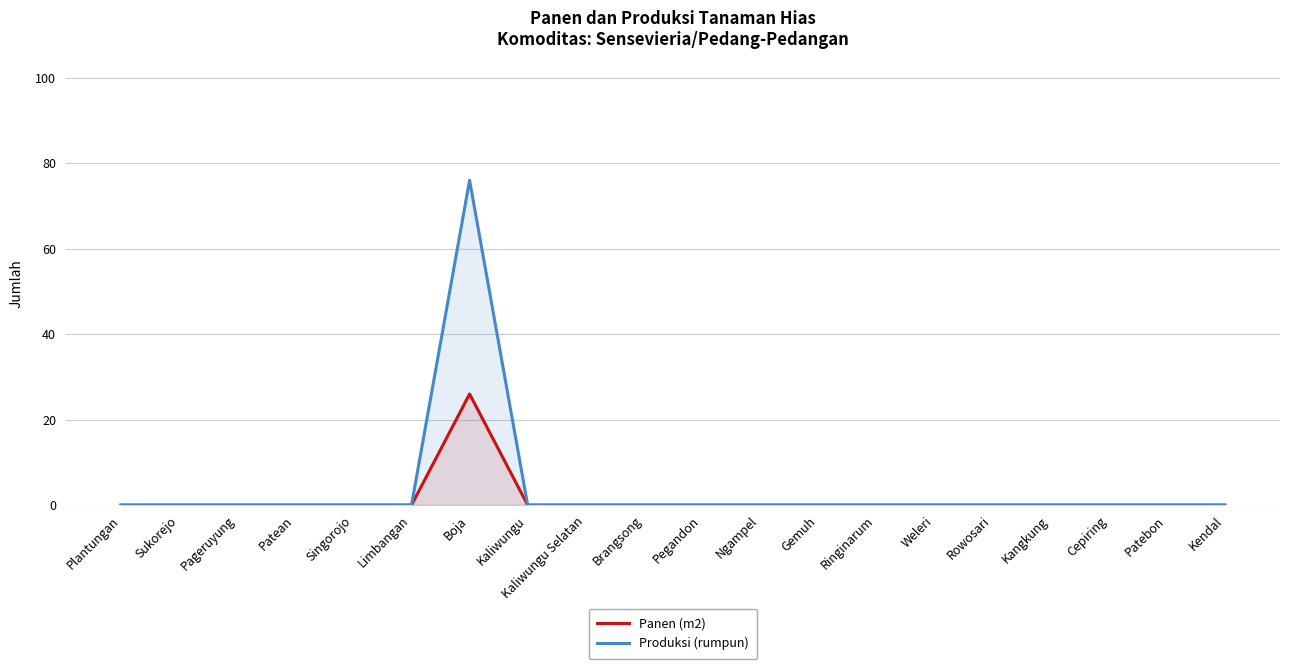

At which category is the sum across all series the highest?

Boja